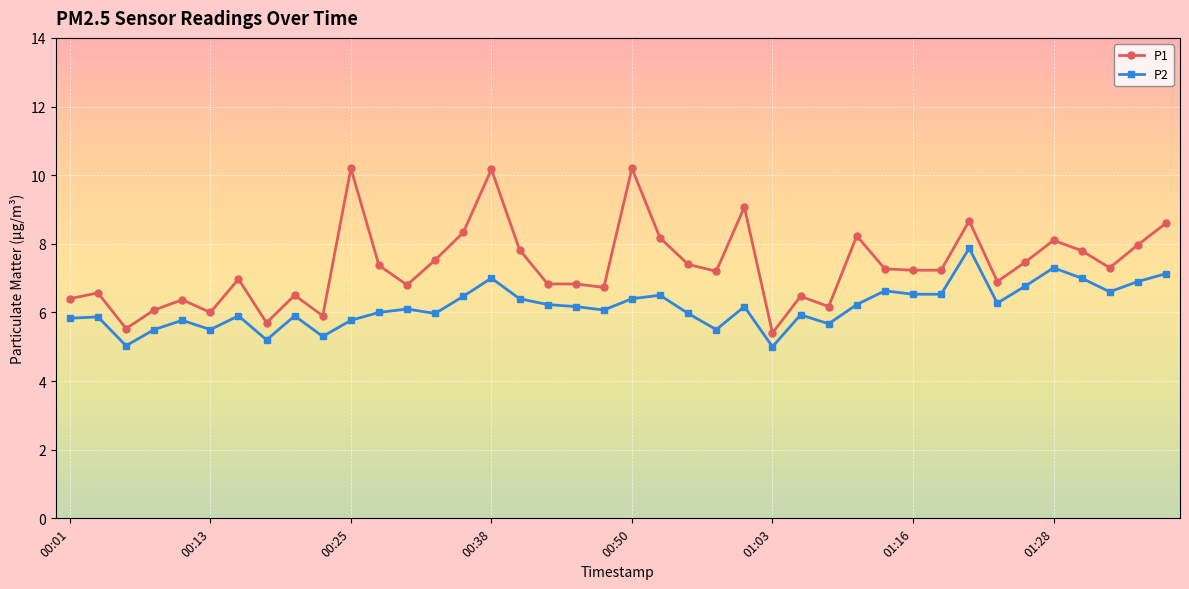

True or false: P2 has more than 1 points higher than both neighbors.

True